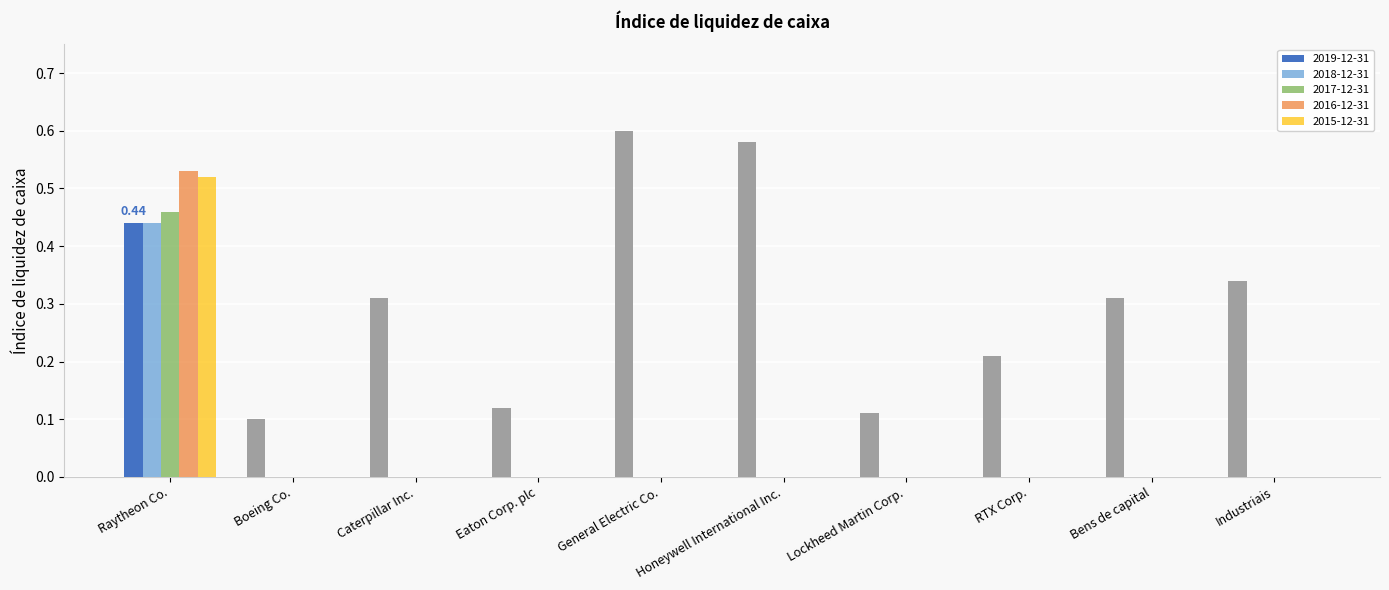

What is the sum of all 2019-12-31 values?

3.1